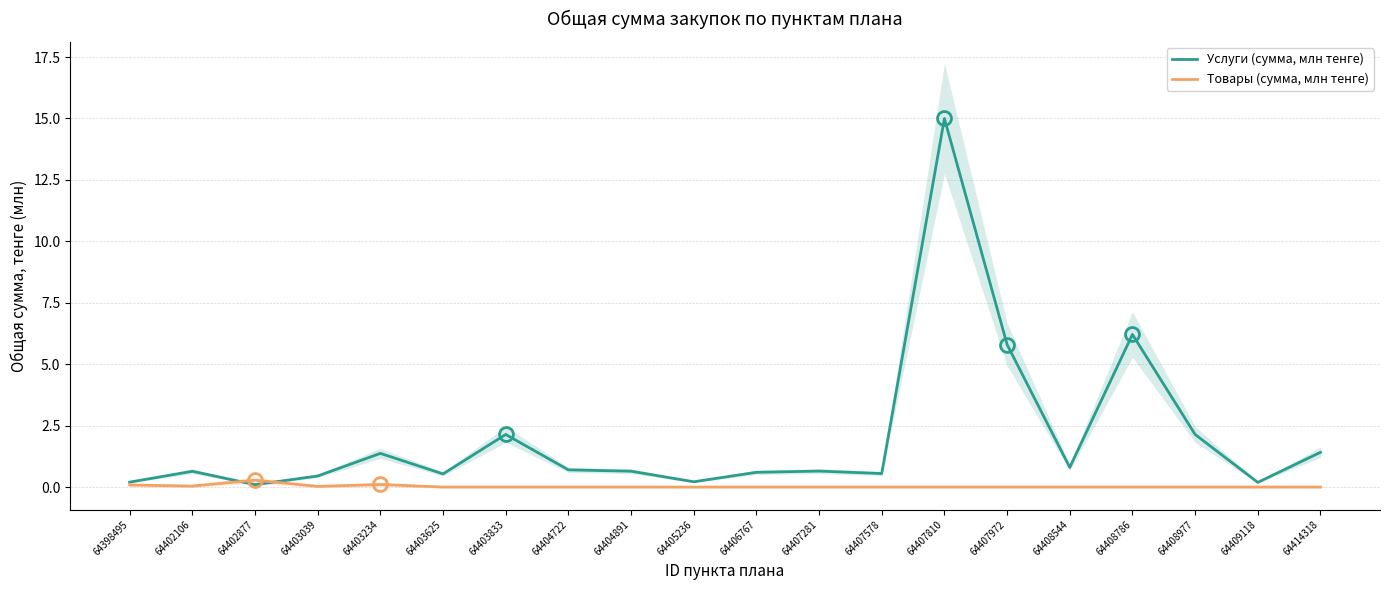

What is the value of the Услуги (сумма, млн тенге) point at the 11th from the left?

0.6